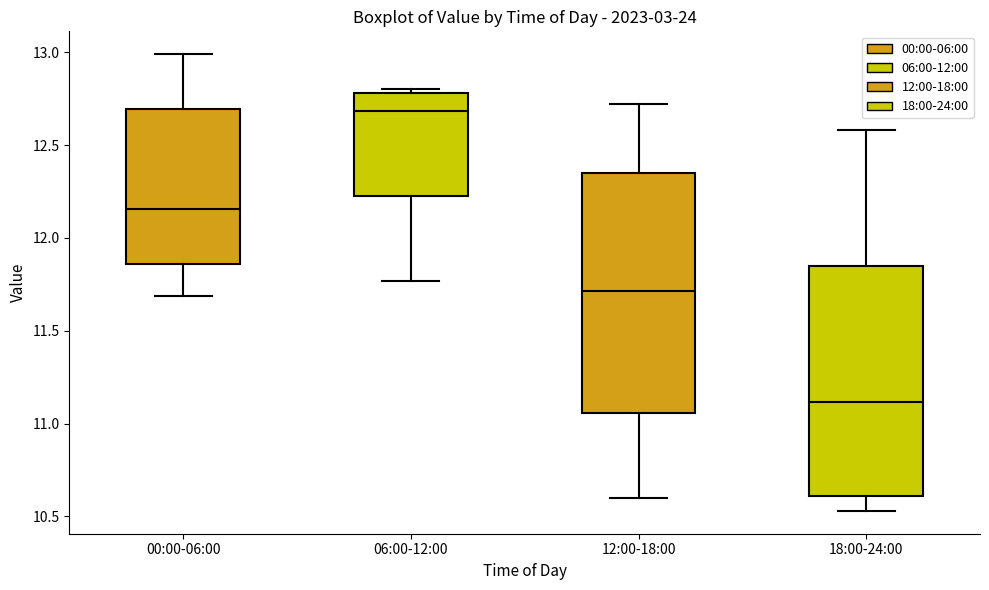

Reading left to right, transcribe this box plot: for each box, give where its median line is, the range the box spans, and where its two whiskers end, as read against the y-axis. The values are not printed on the chart, so give them approximately, as read against the axis.

00:00-06:00: median 12.15, box 11.85 to 12.70, whiskers 11.70 to 13.00
06:00-12:00: median 12.70, box 12.25 to 12.80, whiskers 11.75 to 12.80 (just above the box's upper edge)
12:00-18:00: median 11.70, box 11.05 to 12.35, whiskers 10.60 to 12.70
18:00-24:00: median 11.10, box 10.60 to 11.85, whiskers 10.55 to 12.60